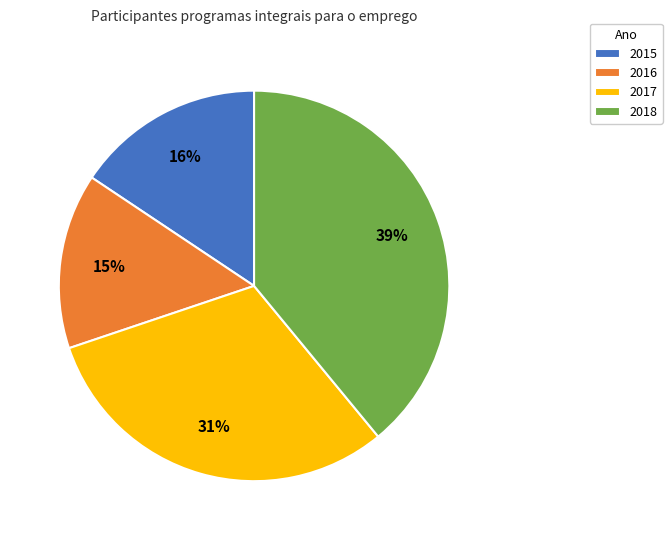

Between 2018 and 2015, which is larger?

2018